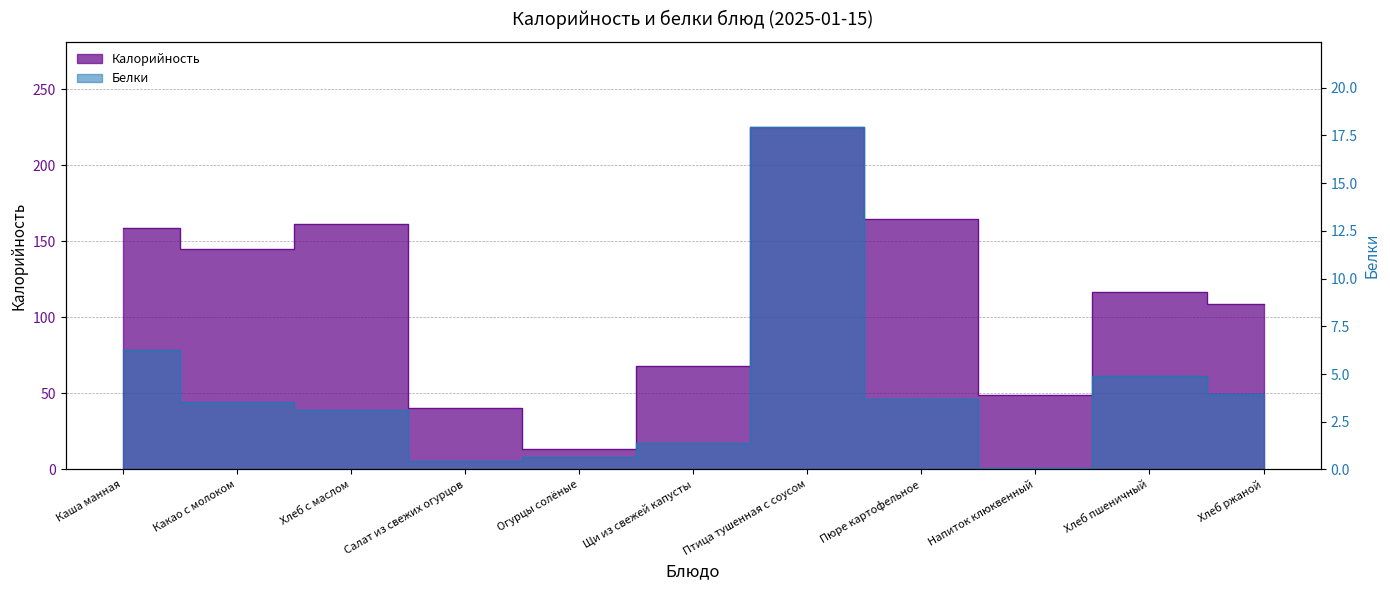

What is the smallest value displayed?

0.1